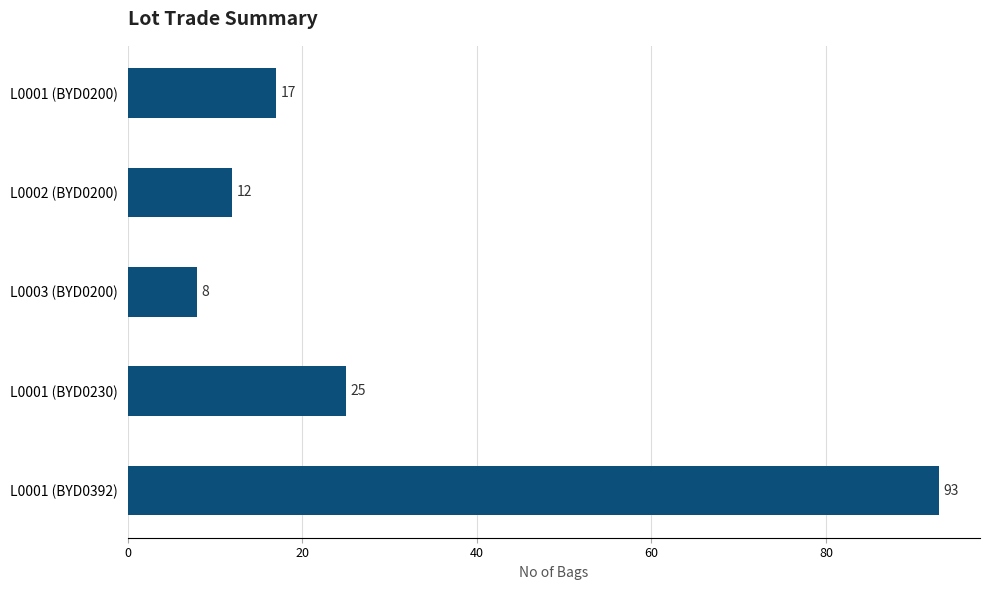

List the labels in order of value, largest first.

L0001 (BYD0392), L0001 (BYD0230), L0001 (BYD0200), L0002 (BYD0200), L0003 (BYD0200)